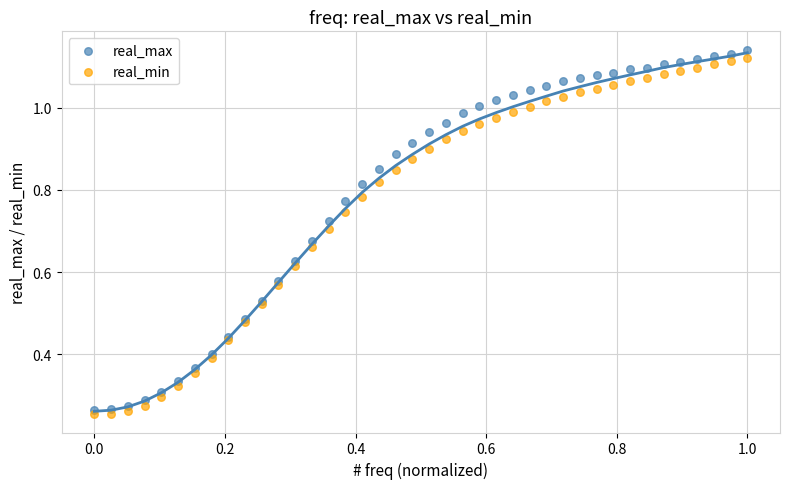

Which series reaches the minimum Y coordinate?

real_min